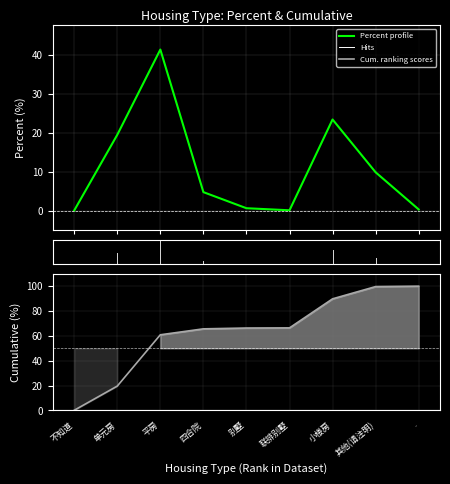

Between . and 单元房, which is larger?

单元房